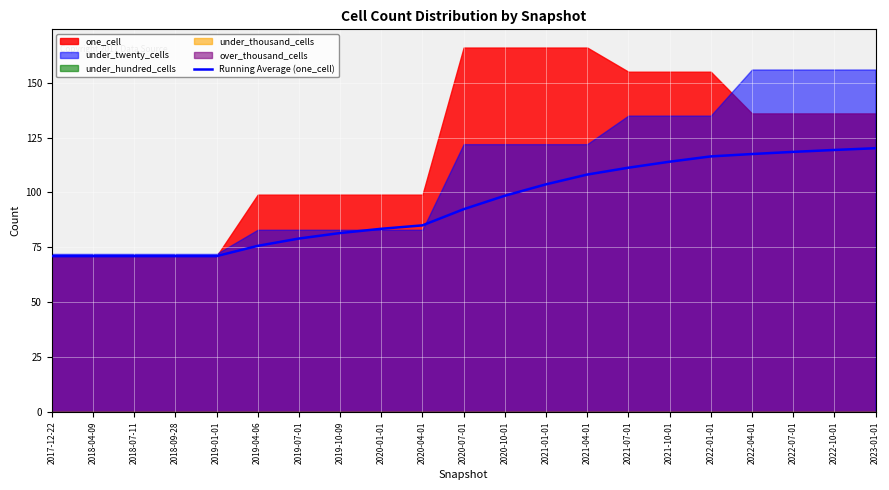

How many data points are less than 92?

10